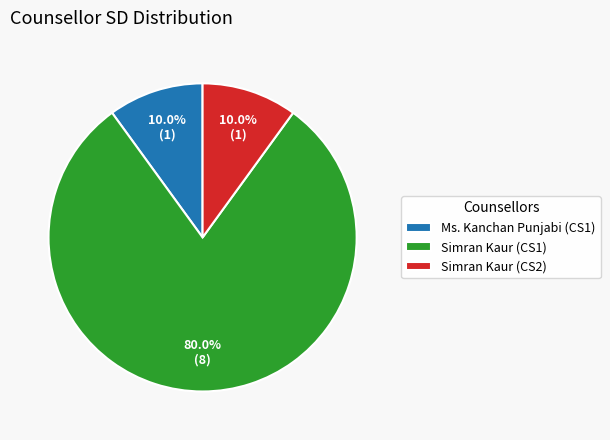

Which category has the biggest portion of the pie?

Simran Kaur (CS1)